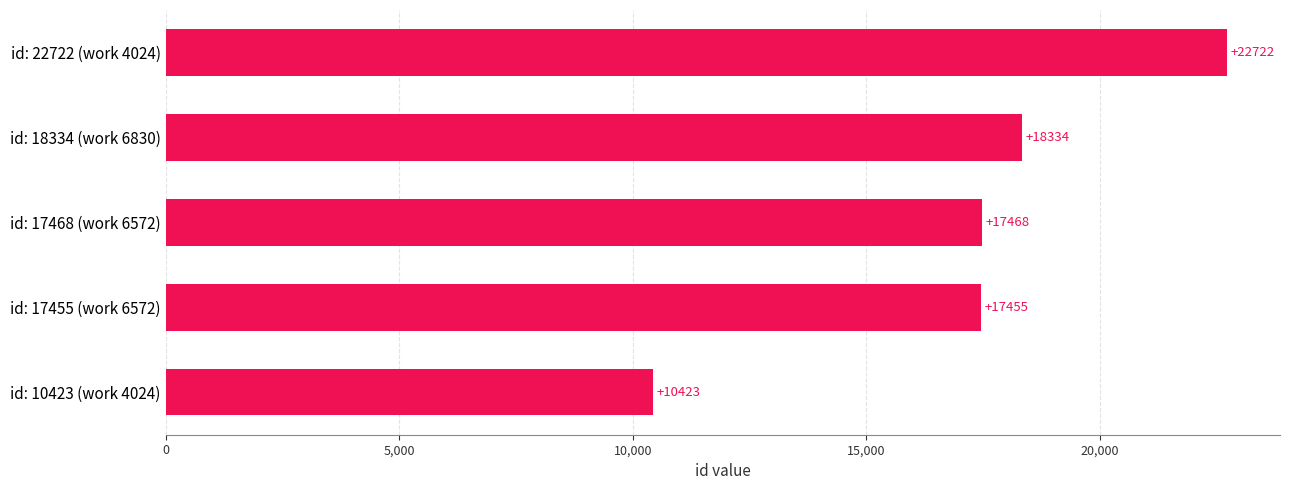

Does the chart contain any negative values?

No